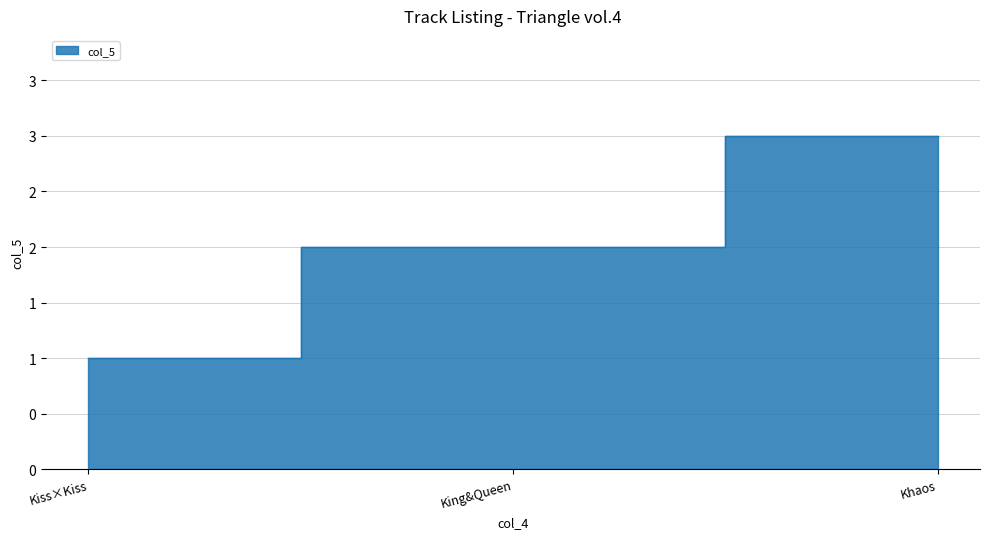

What is the change in value from Kiss×Kiss to King&Queen?

+1